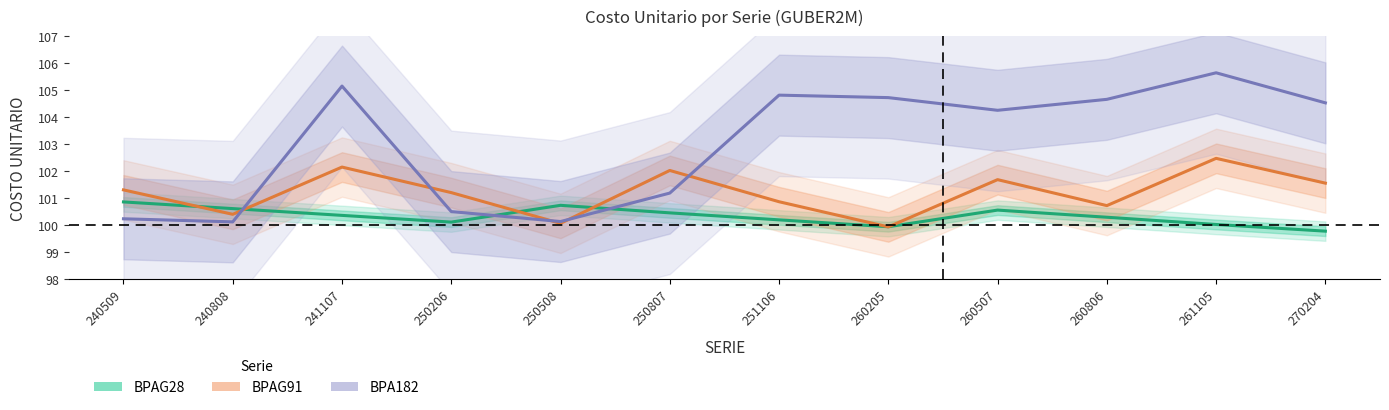

At which category does BPAG28 reach its first local peak?

250508